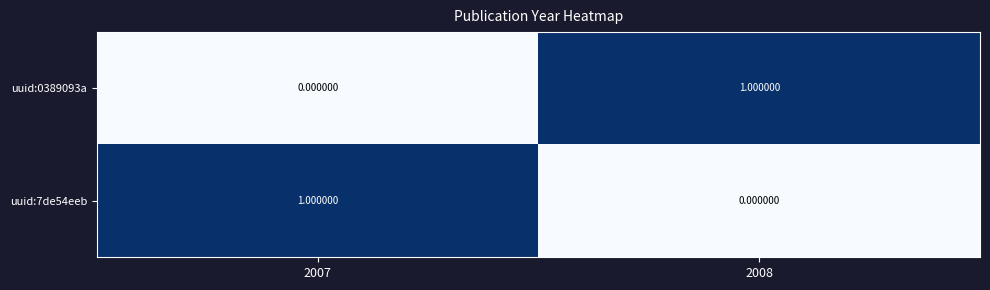

Rank the series at 2007 from highest to lowest value.

uuid:7de54eeb, uuid:0389093a